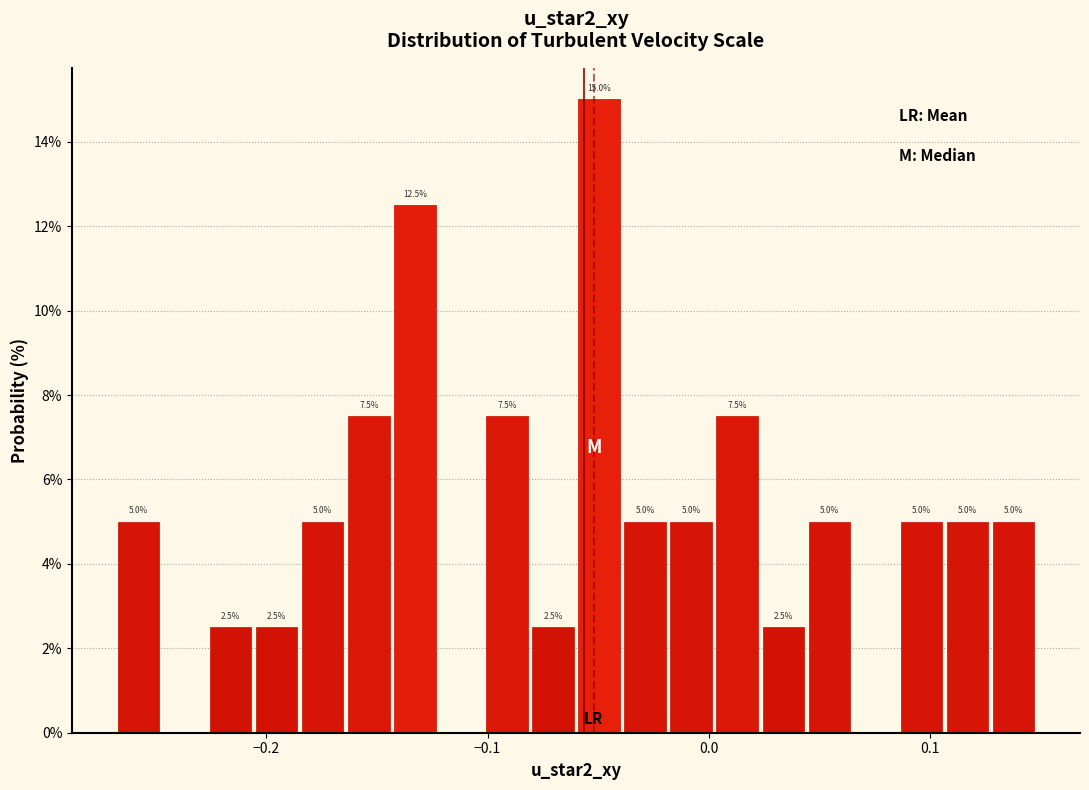

Around what value on the x-axis is the tallest bar? Give the approximate position of its centre, as read against the axis.

-0.05